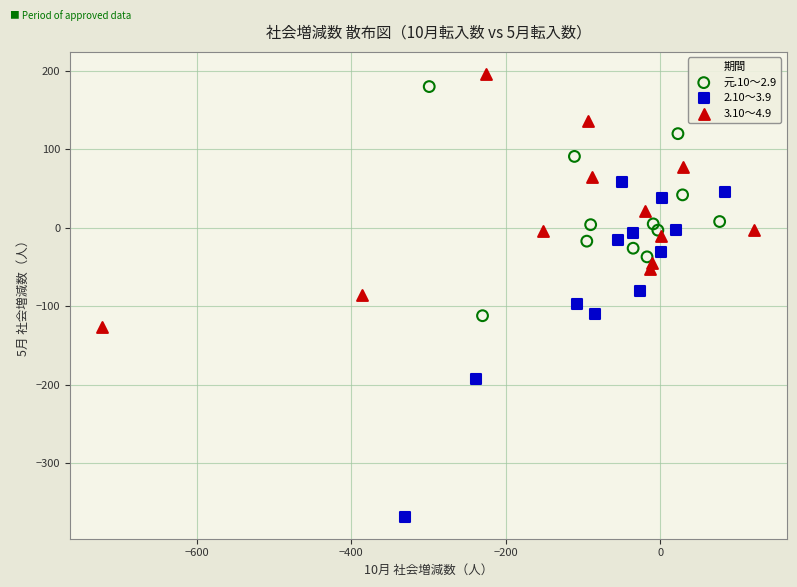

Which series contains the highest Y value?

3.10～4.9